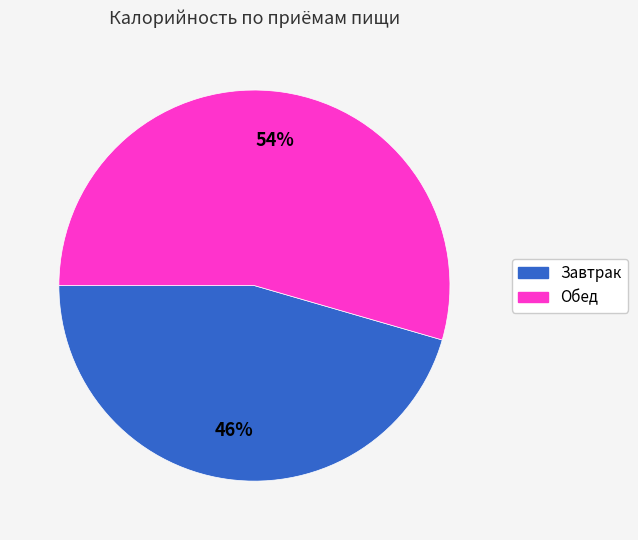

Which category has the biggest portion of the pie?

Обед